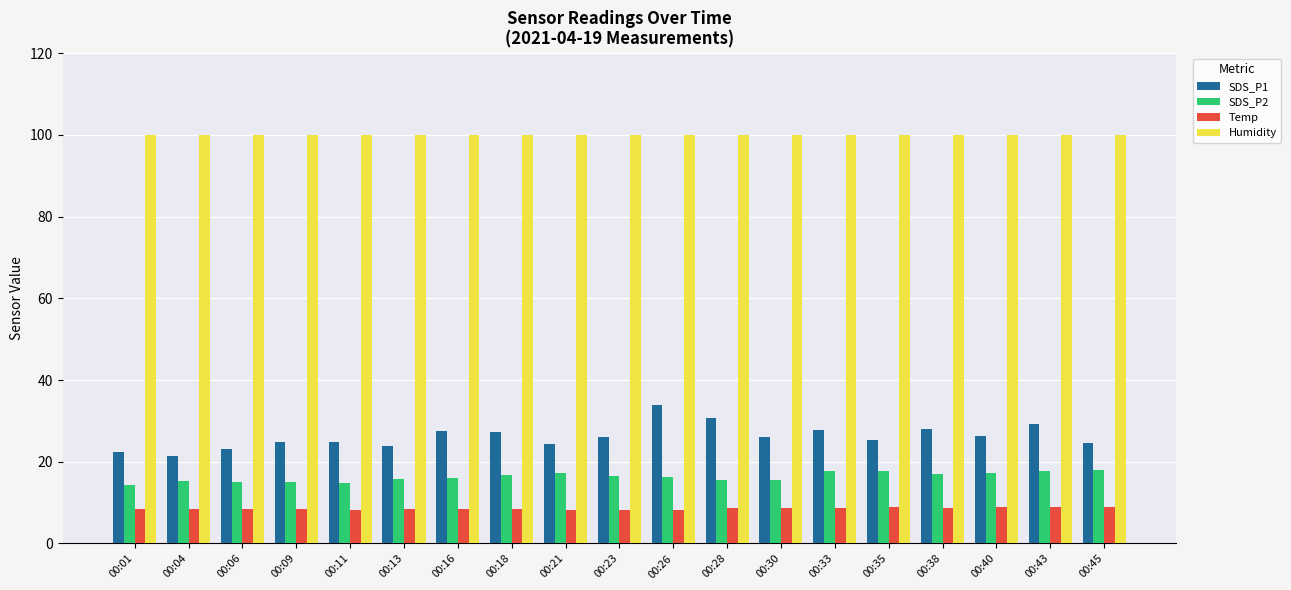

What is the value of the SDS_P1 bar at the 5th from the left?

24.9